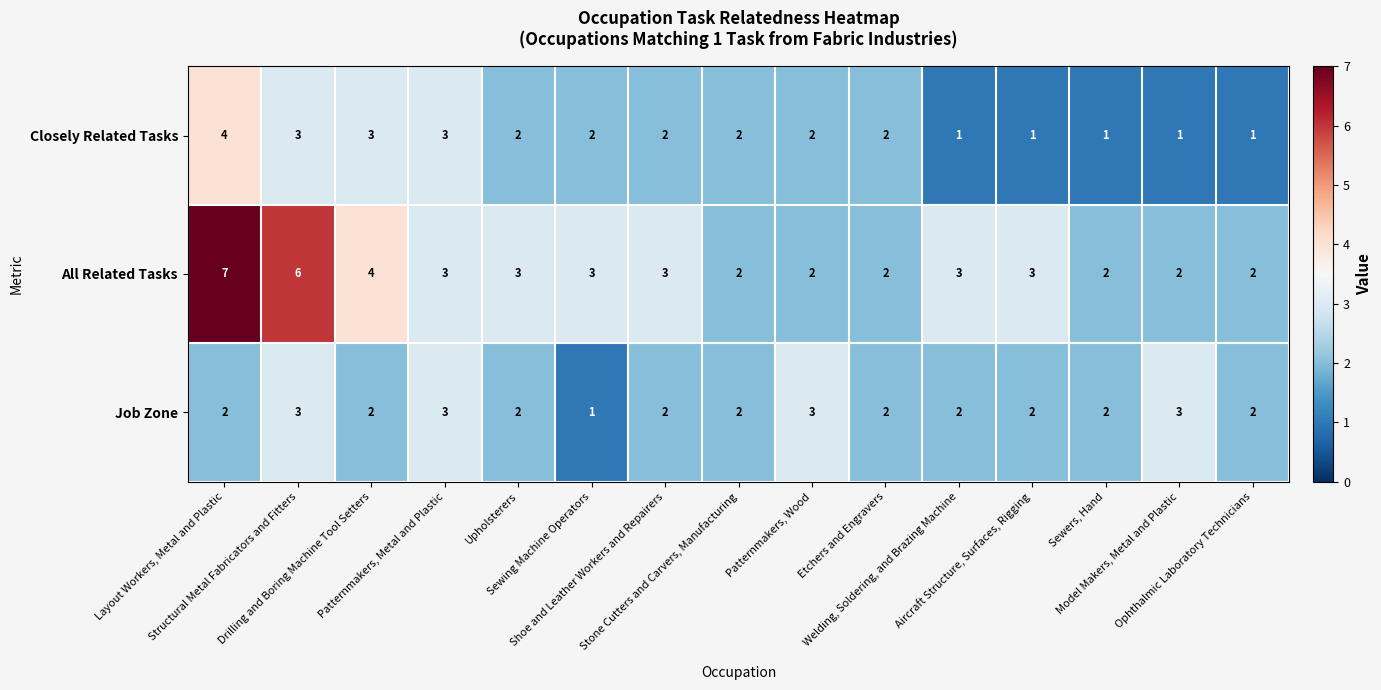

What is the highest value of the Closely Related Tasks series?

4